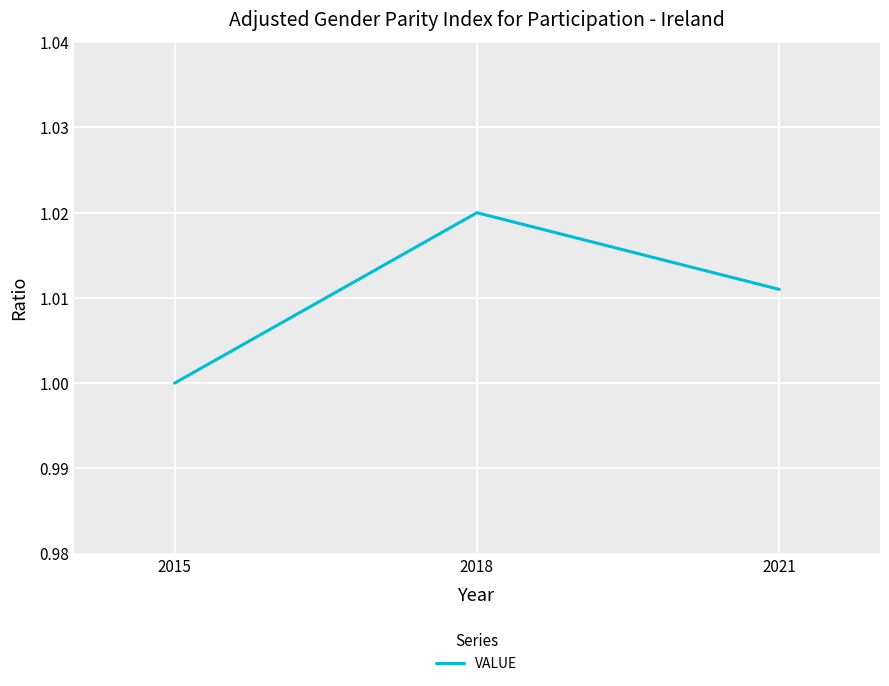

Which has a higher value, 2021 or 2018?

2018